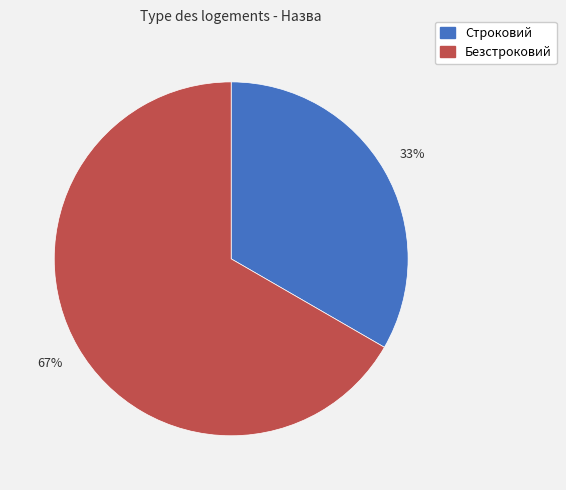

Rank the categories by value from lowest to highest.

Строковий, Безстроковий